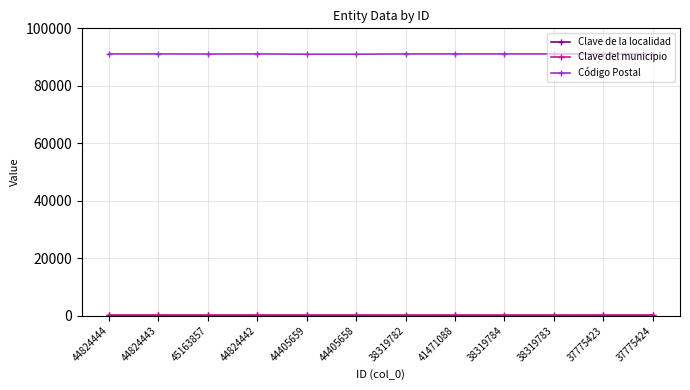

At how many categories does at least one series exceed 84565?

12